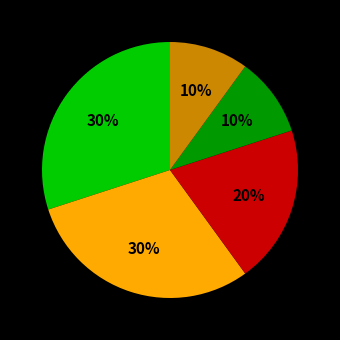

Count the number of slices in the pie.

5